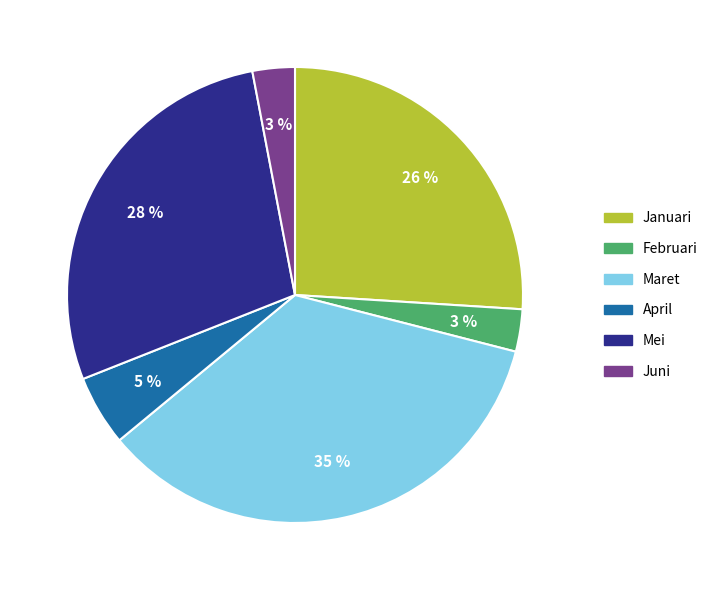

To the nearest percent, what is the average slice percentage?

17%